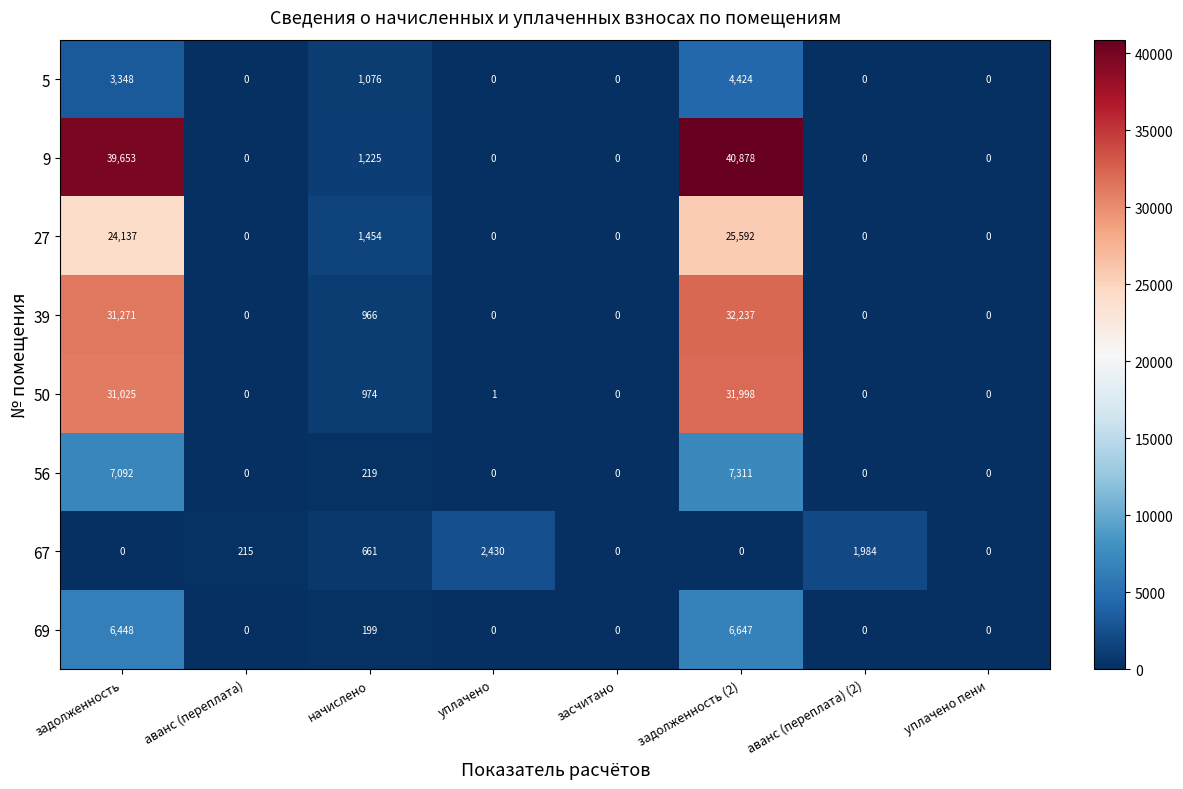

True or false: 50 has a value of 15138 at задолженность.

False